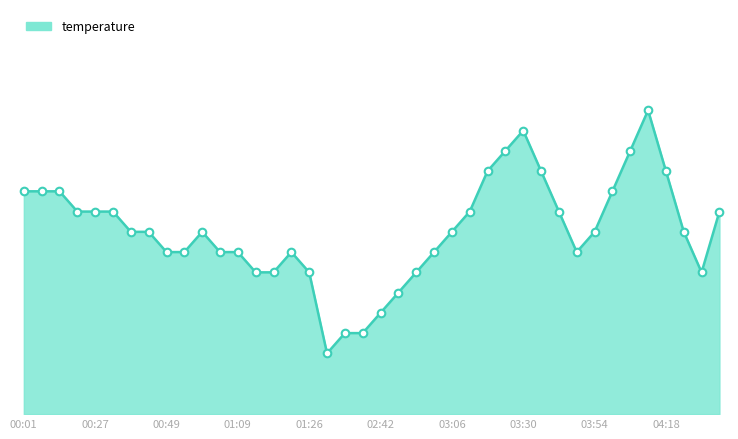

Is this an area chart (filled region under the line)?

Yes